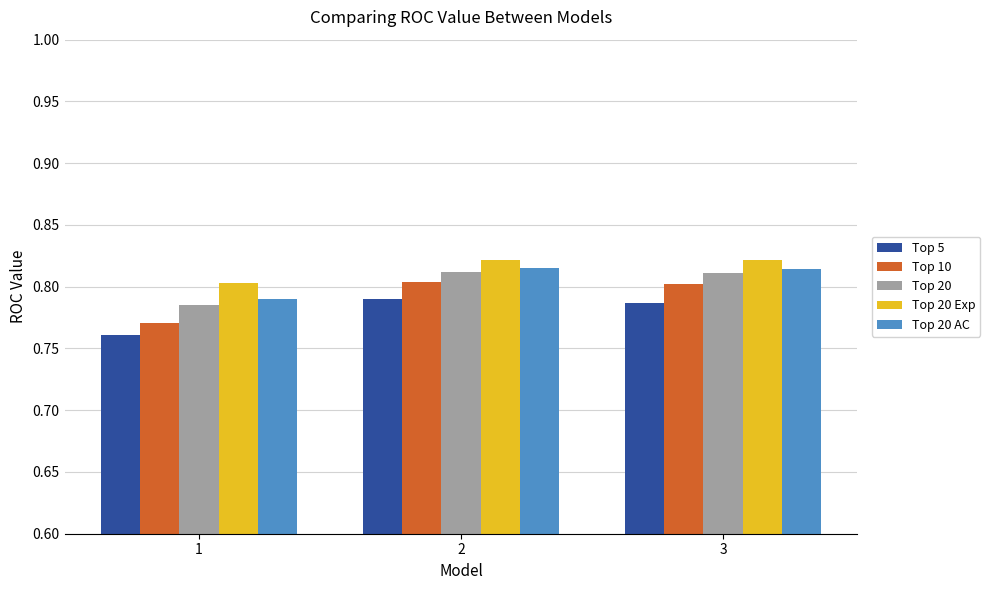

How many bars are there in total?

15